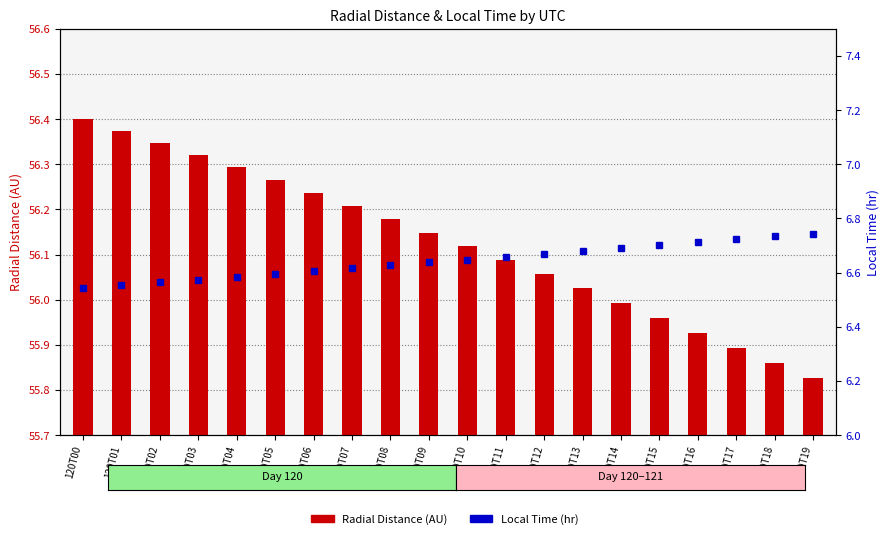

At which label does Local Time reach its peak?

120T19